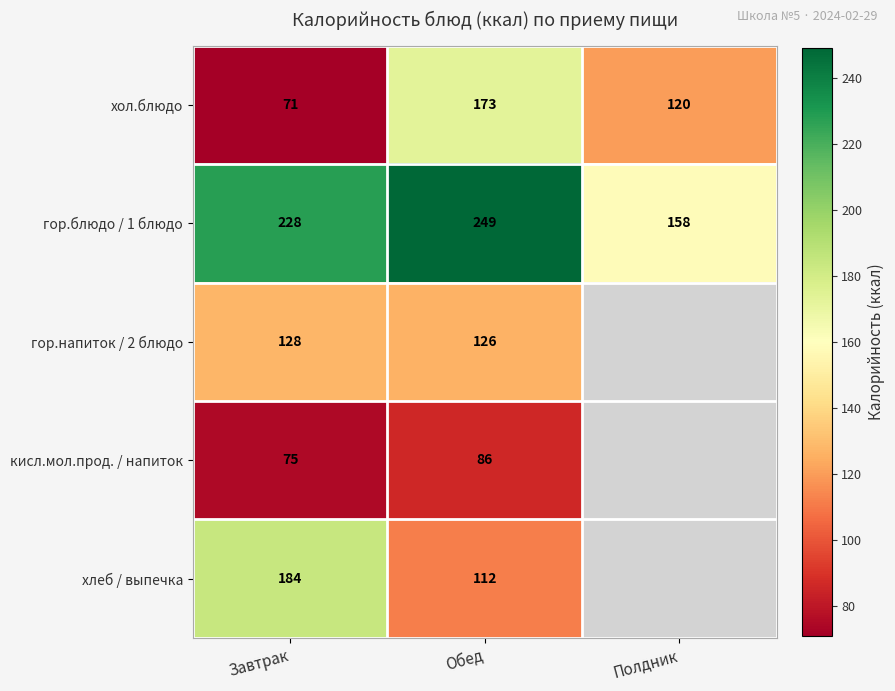

What is the total value across all series at Обед?

746